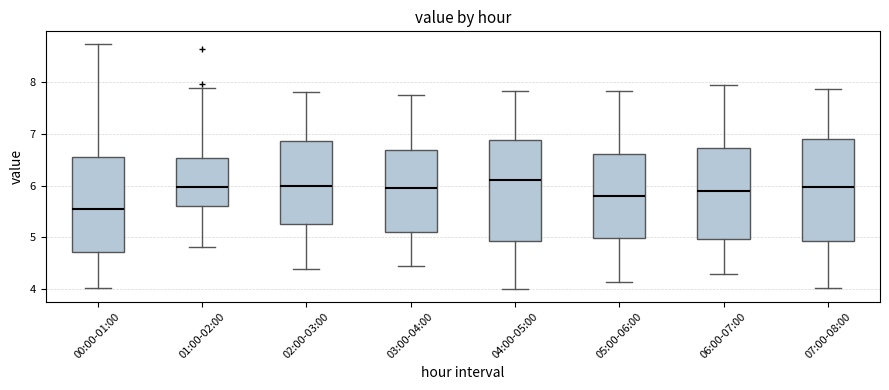

Reading left to right, read every box against the y-axis: the position of its median line, the range the box covers, and the ends of its whiskers. The values are not printed on the chart, so give them approximately, as read against the axis.

00:00-01:00: median 5.6, box 4.7 to 6.5, whiskers 4.0 to 8.7
01:00-02:00: median 6.0, box 5.6 to 6.5, whiskers 4.8 to 7.9
02:00-03:00: median 6.0, box 5.3 to 6.9, whiskers 4.4 to 7.8
03:00-04:00: median 6.0, box 5.1 to 6.7, whiskers 4.5 to 7.8
04:00-05:00: median 6.1, box 4.9 to 6.9, whiskers 4.0 to 7.8
05:00-06:00: median 5.8, box 5.0 to 6.6, whiskers 4.2 to 7.8
06:00-07:00: median 5.9, box 5.0 to 6.7, whiskers 4.3 to 7.9
07:00-08:00: median 6.0, box 4.9 to 6.9, whiskers 4.0 to 7.9